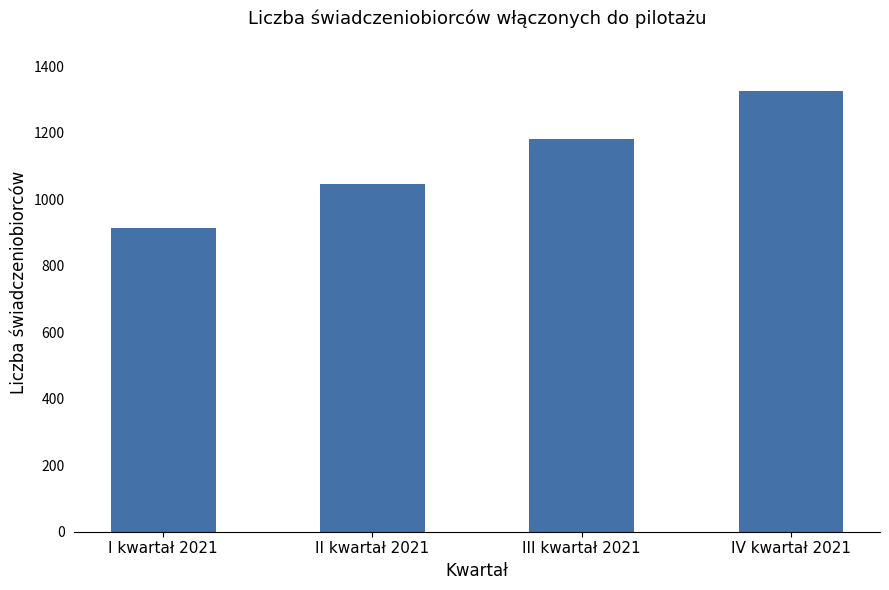

What is the difference between the maximum and minimum values?

411